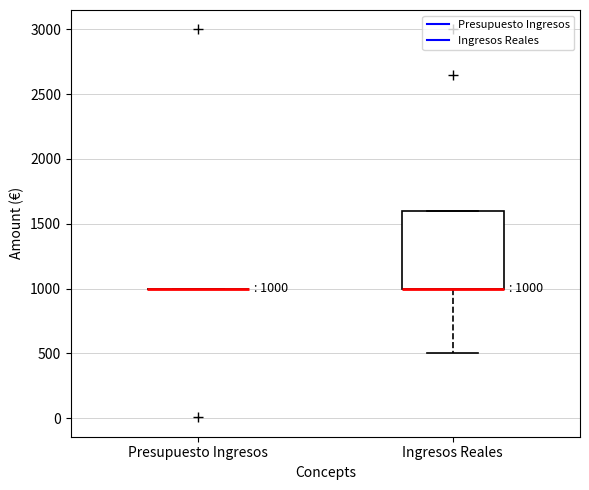

Which box is the tallest, from its lower edge to its upper edge?

Ingresos Reales